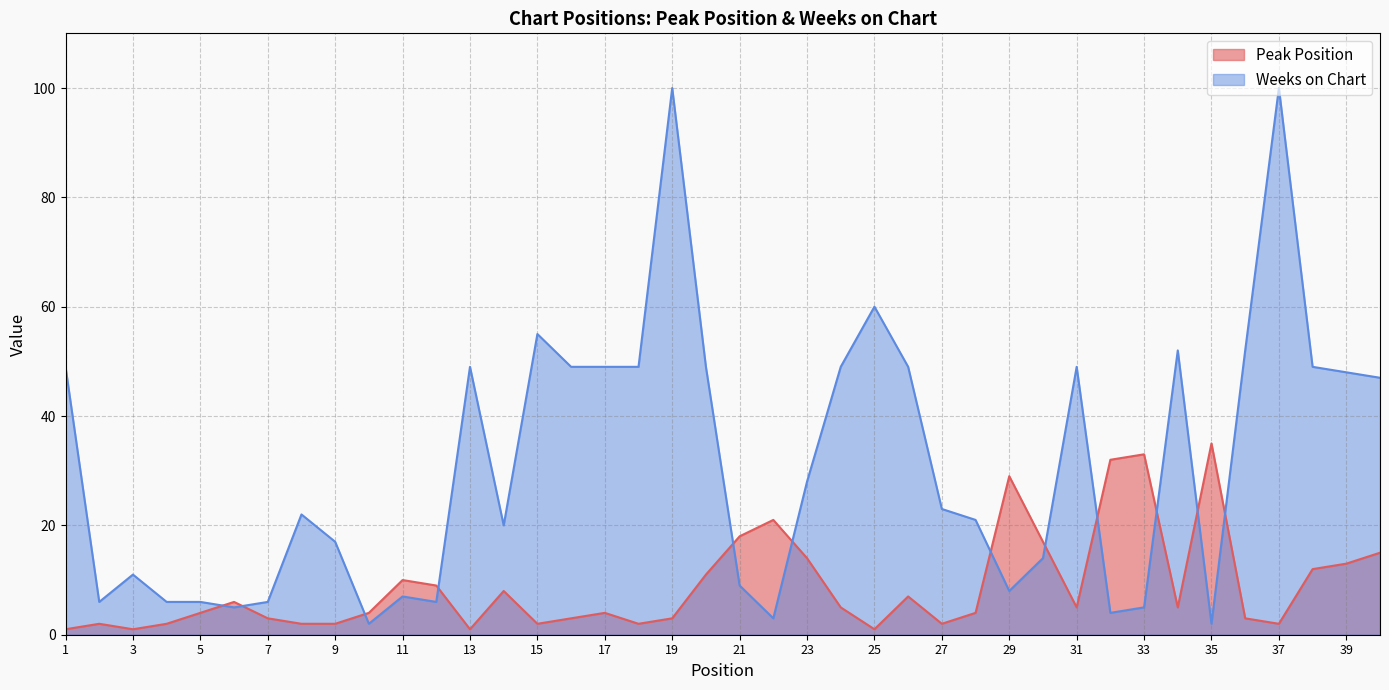

Reading left to right, list all the values displayed in this chart.

Peak Position: 1=1	2=2	3=1	4=2	5=4	6=6	7=3	8=2	9=2	10=4	11=10	12=9	13=1	14=8	15=2	16=3	17=4	18=2	19=3	20=11	21=18	22=21	23=14	24=5	25=1	26=7	27=2	28=4	29=29	30=17	31=5	32=32	33=33	34=5	35=35	36=3	37=2	38=12	39=13	40=15
Weeks on Chart: 1=49	2=6	3=11	4=6	5=6	6=5	7=6	8=22	9=17	10=2	11=7	12=6	13=49	14=20	15=55	16=49	17=49	18=49	19=100	20=49	21=9	22=3	23=28	24=49	25=60	26=49	27=23	28=21	29=8	30=14	31=49	32=4	33=5	34=52	35=2	36=52	37=100	38=49	39=48	40=47